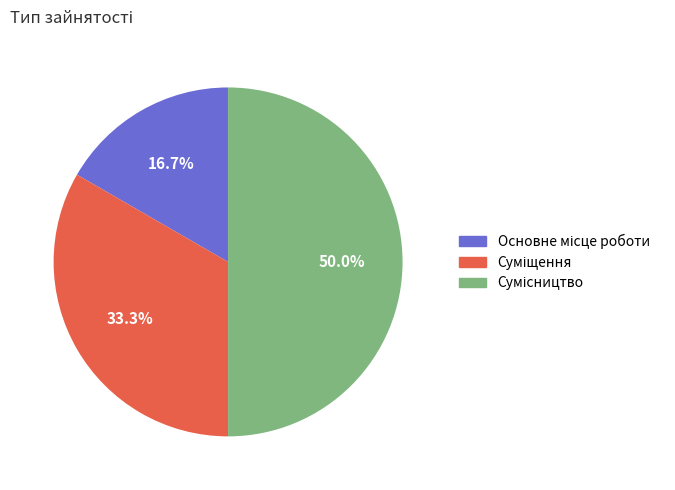

Approximately how many times larger is the value at Суміщення compared to Основне місце роботи?

2.0